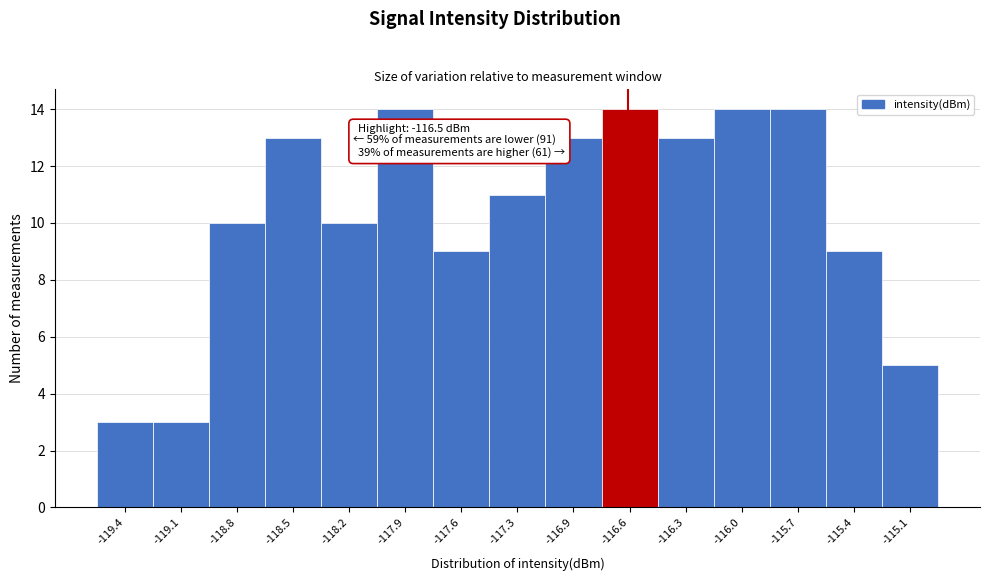

Reading left to right, list all the values displayed in this chart.

-119.4=3	-119.1=3	-118.8=10	-118.5=13	-118.2=10	-117.9=14	-117.6=9	-117.3=11	-116.9=13	-116.6=14	-116.3=13	-116.0=14	-115.7=14	-115.4=9	-115.1=5